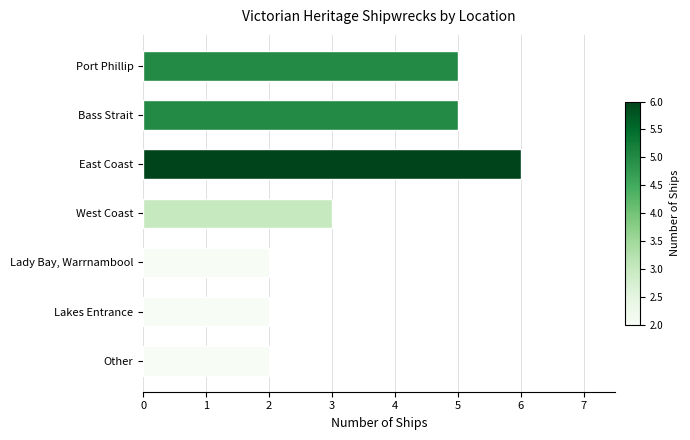

What is the greatest value displayed?

6